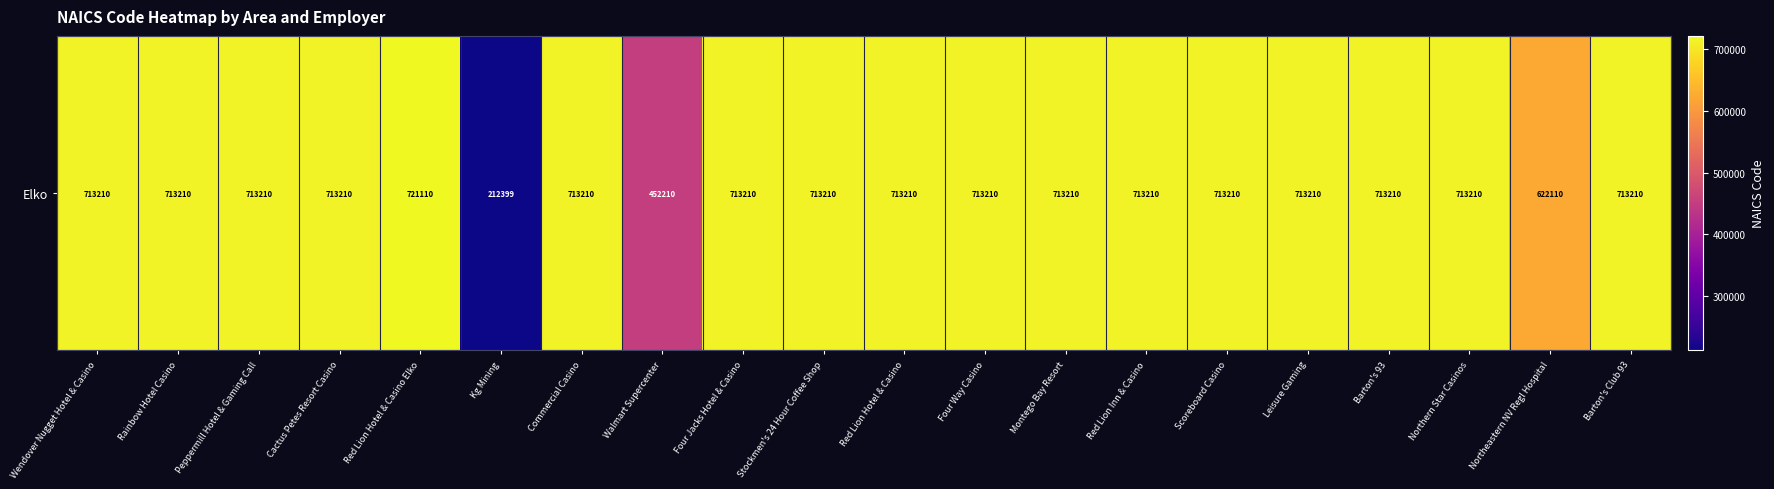

List the labels in order of value, smallest first.

Kg Mining, Walmart Supercenter, Northeastern NV Regl Hospital, Wendover Nugget Hotel & Casino, Rainbow Hotel Casino, Peppermill Hotel & Gaming Call, Cactus Petes Resort Casino, Commercial Casino, Four Jacks Hotel & Casino, Stockmen's 24 Hour Coffee Shop, Red Lion Hotel & Casino, Four Way Casino, Montego Bay Resort, Red Lion Inn & Casino, Scoreboard Casino, Leisure Gaming, Barton's 93, Northern Star Casinos, Barton's Club 93, Red Lion Hotel & Casino Elko